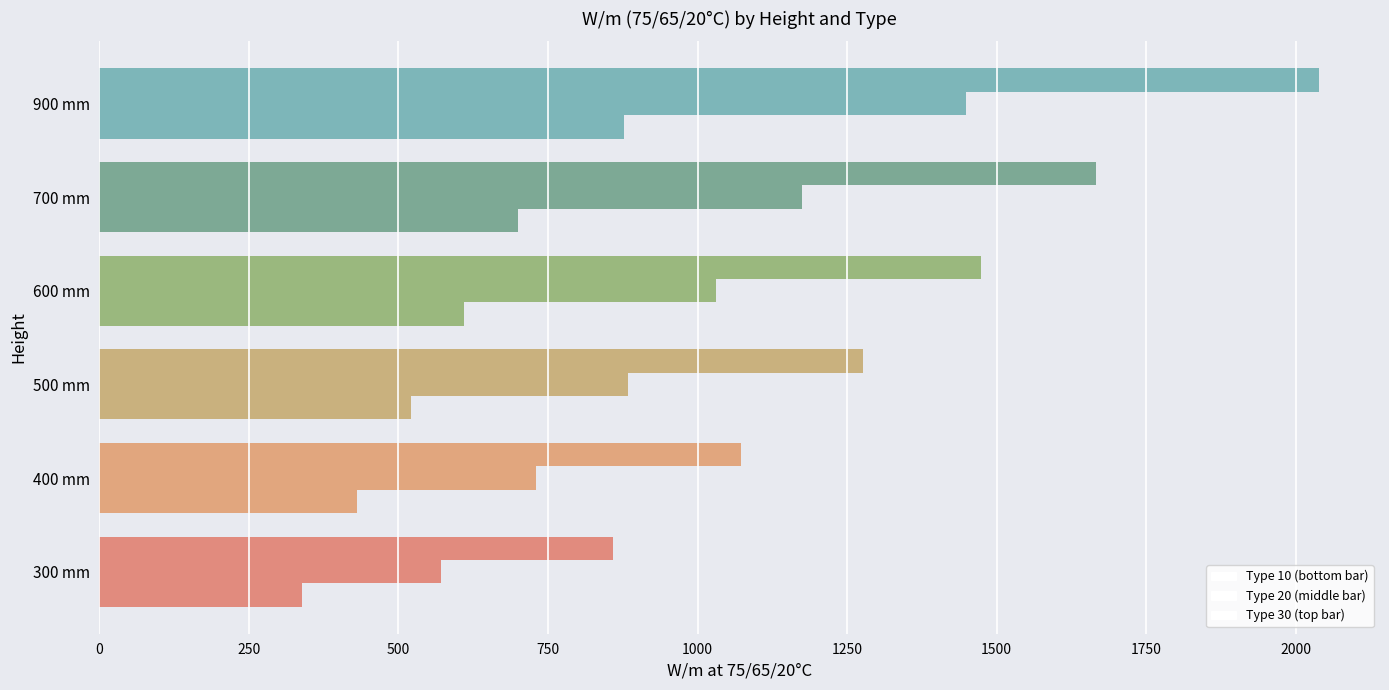

How many categories are shown in the chart?

6